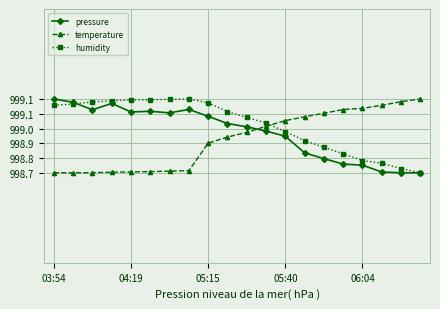

Which series has the widest spread of values?

pressure